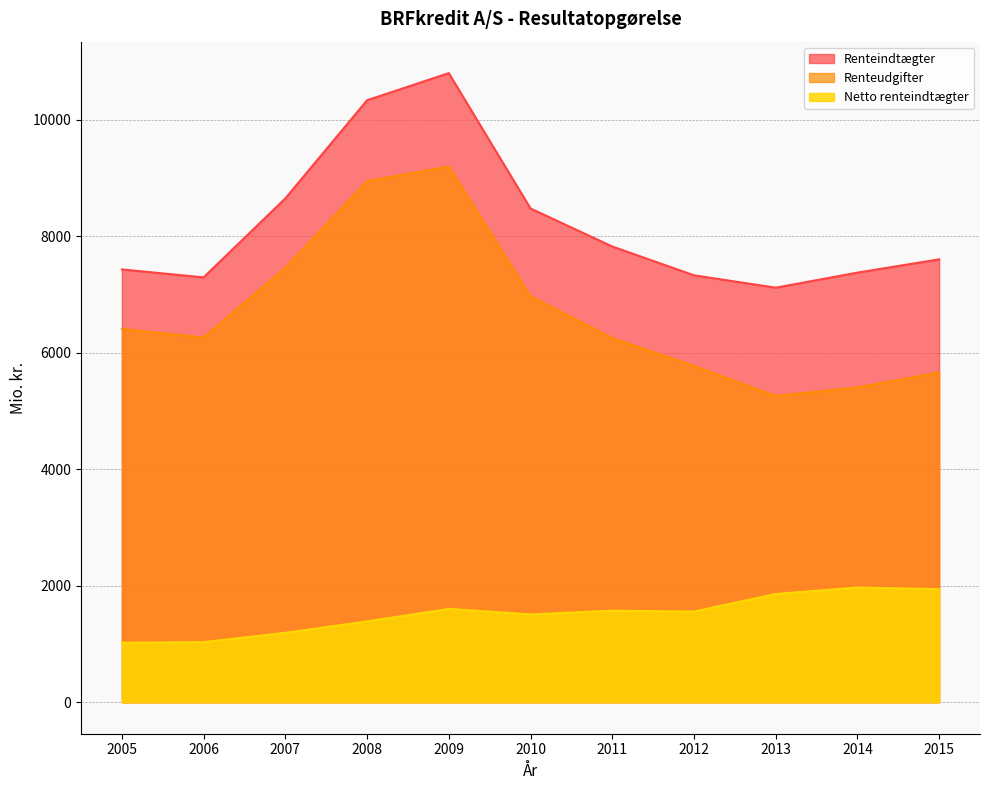

What is the spread (max minus min) of values at 2012?

5775.1